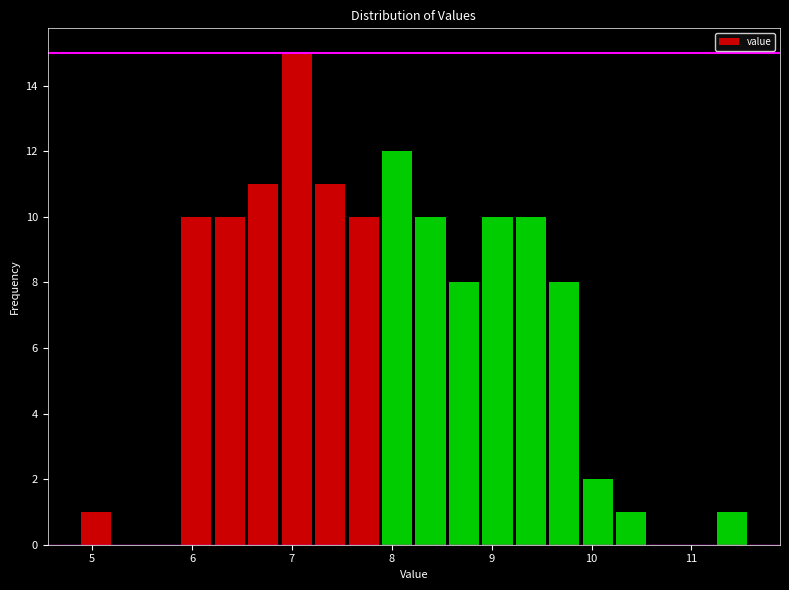

Read against the x-axis, roughly where is the centre of the tallest bar?

7.0